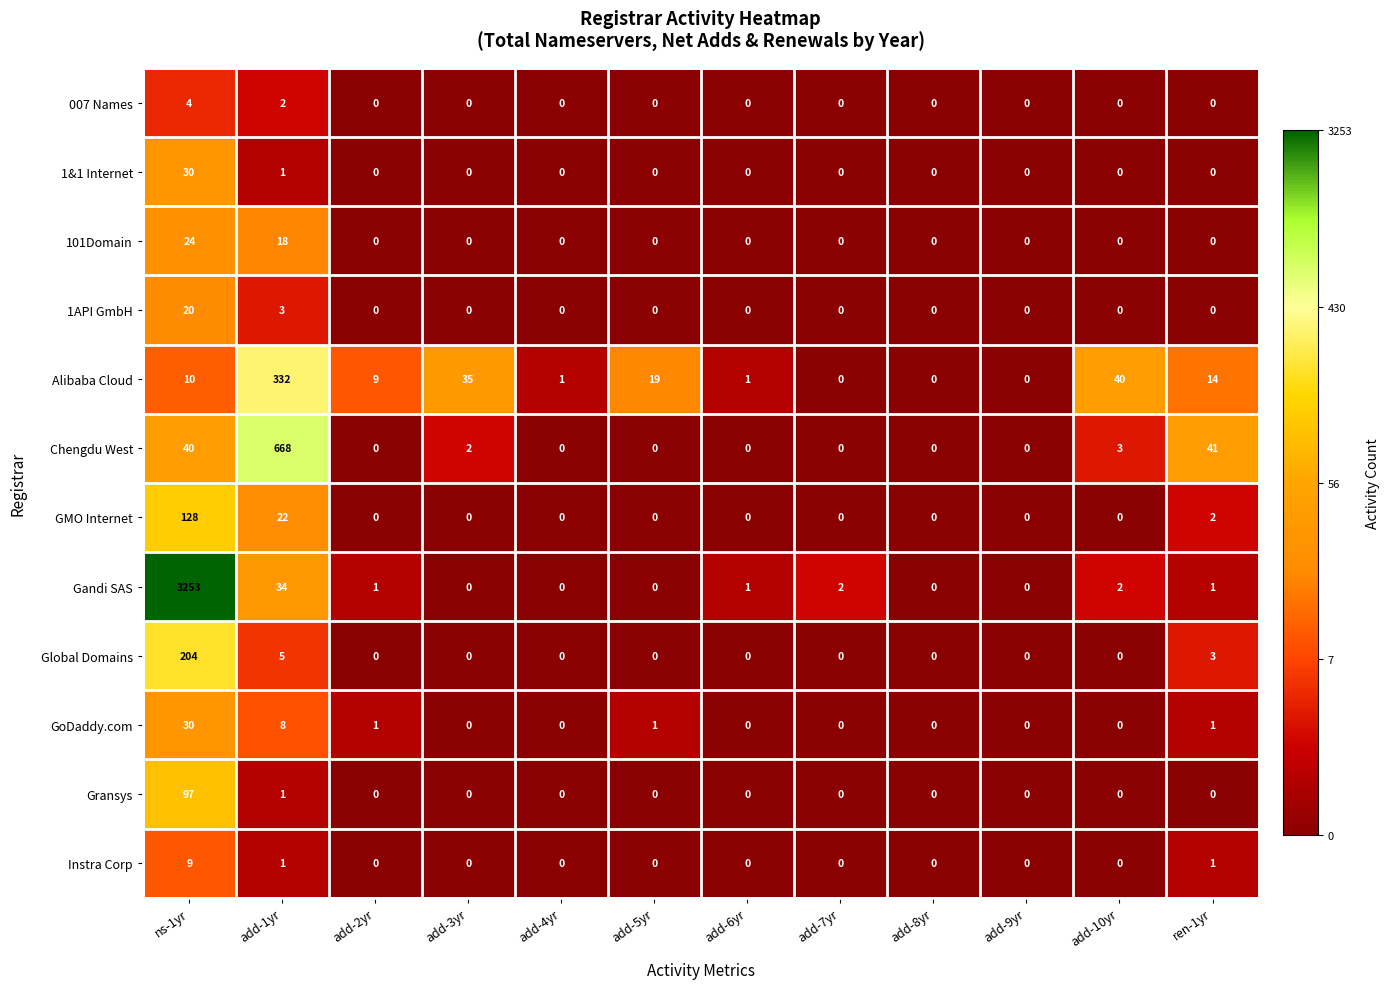

What is the difference between the second highest and minimum values in the GoDaddy.com series?

8